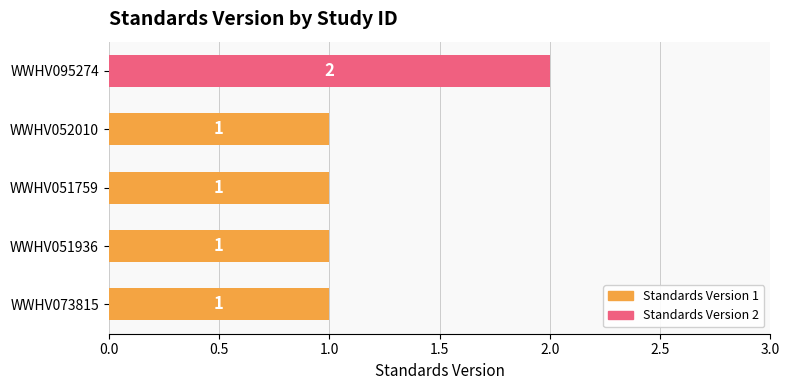

Approximately how many times larger is the value at WWHV073815 compared to WWHV095274?

0.5